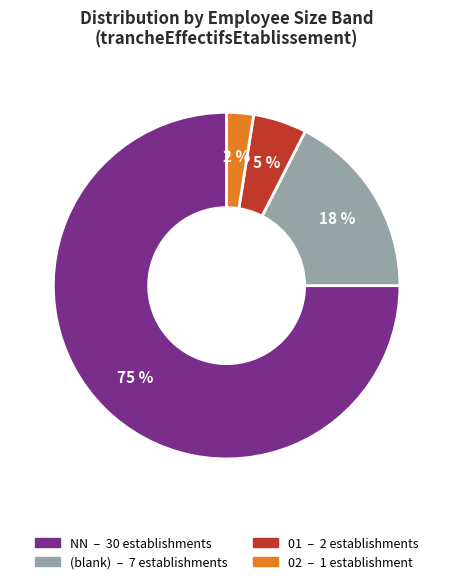

Is there any slice that represents more than half of the pie?

Yes